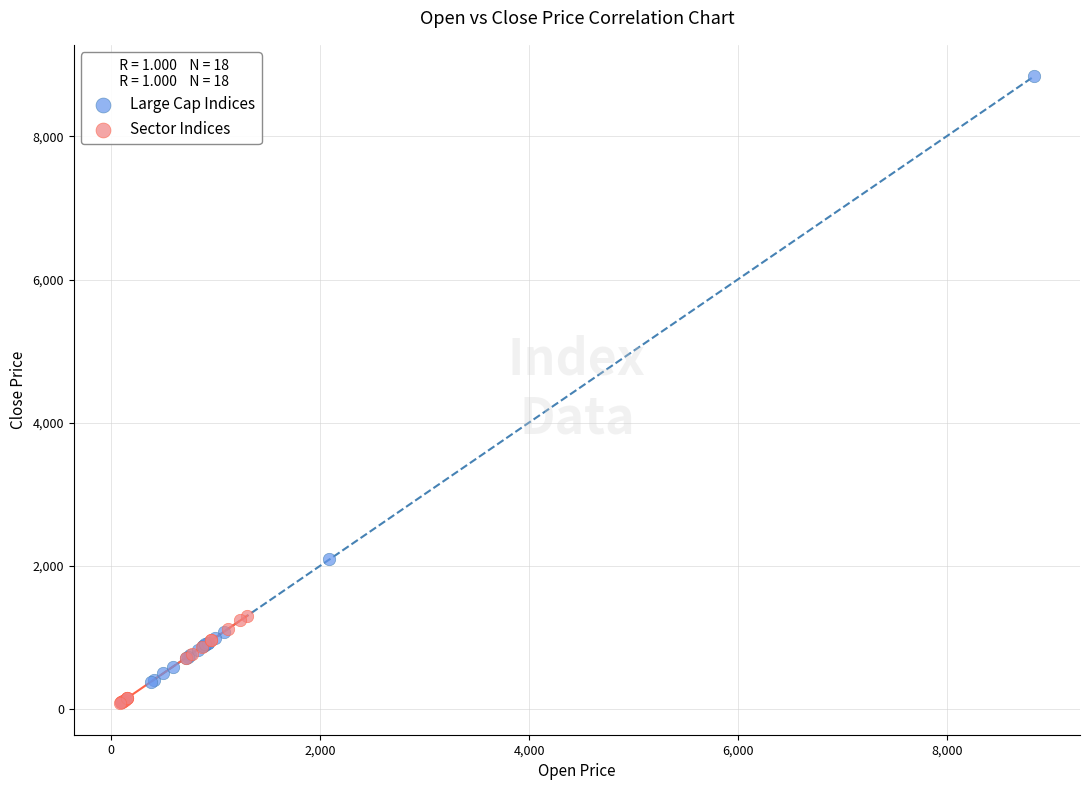

Which series reaches the maximum Y coordinate?

Large Cap Indices